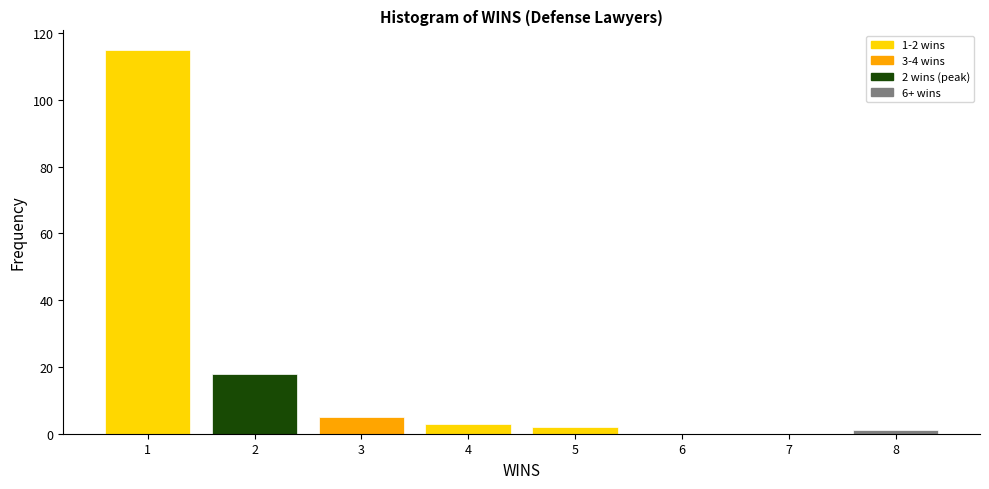

Which range on the x-axis has the tallest bar?

0.5 to 1.5